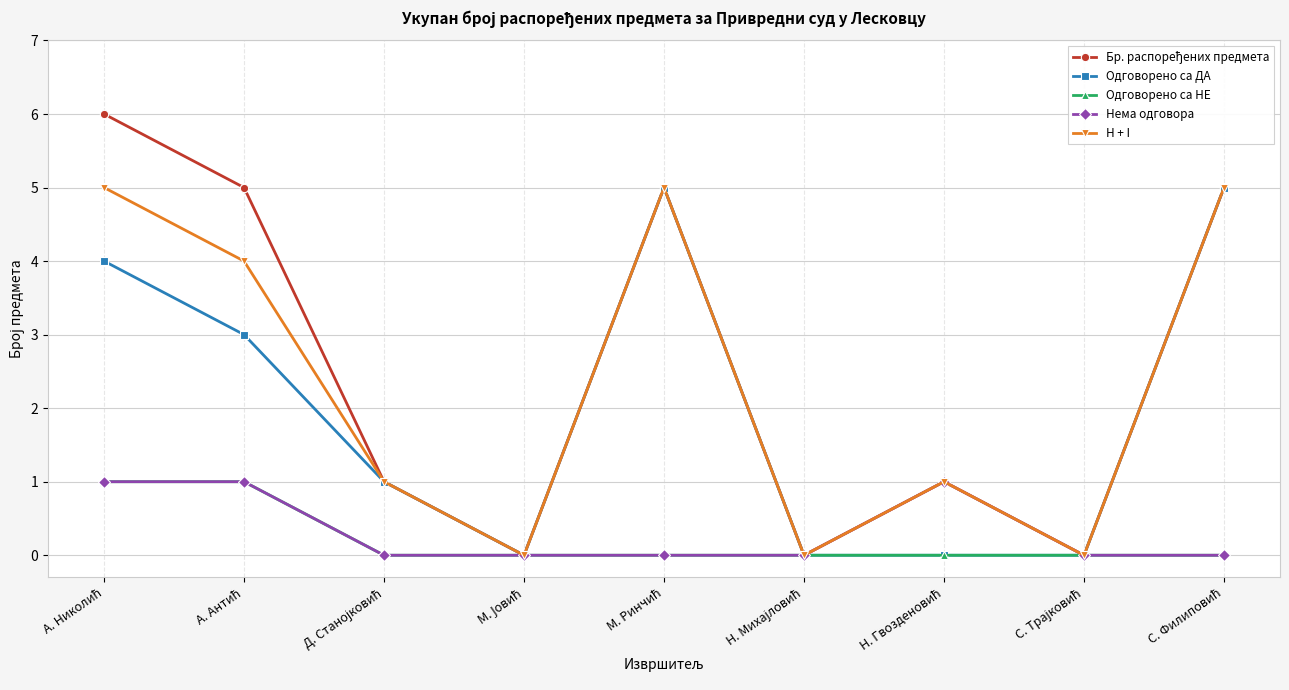

At how many categories does at least one series exceed 2?

4